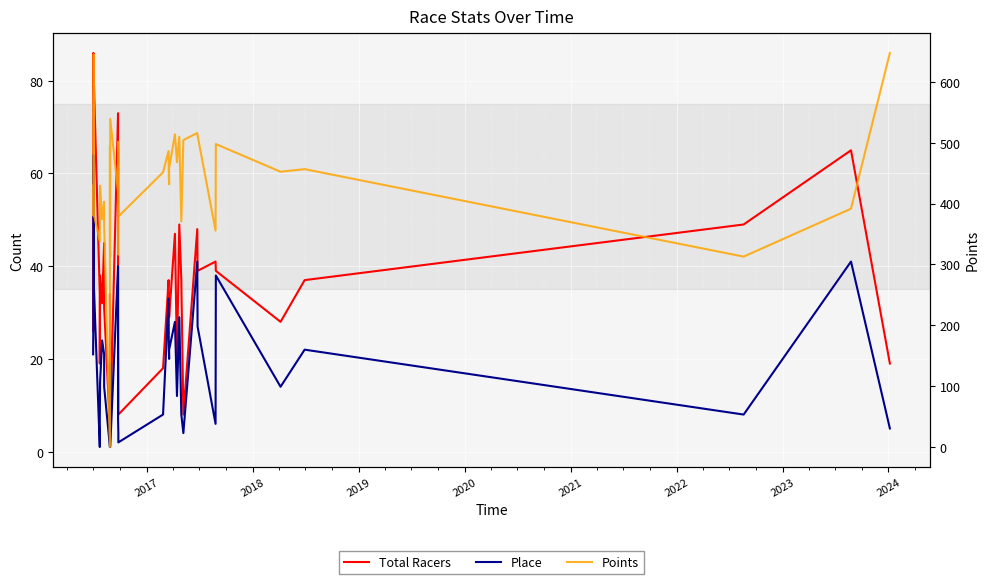

True or false: Points has more than 1 points higher than both neighbors.

True